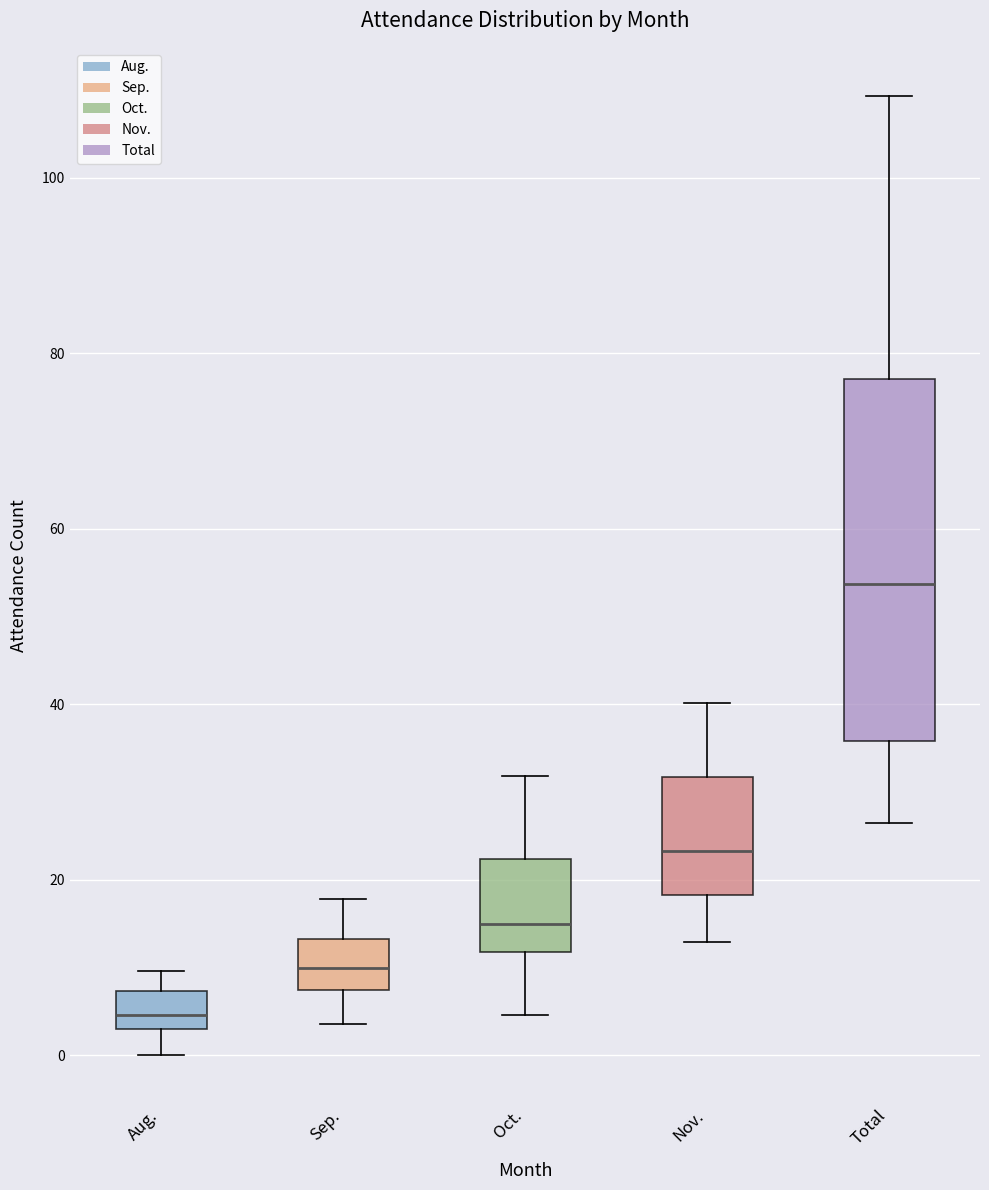

Reading left to right, read every box against the y-axis: the position of its median line, the range the box covers, and the ends of its whiskers. The values are not printed on the chart, so give them approximately, as read against the axis.

Aug.: median 4, box 2 to 8, whiskers 0 to 10
Sep.: median 10, box 8 to 14, whiskers 4 to 18
Oct.: median 16, box 12 to 22, whiskers 4 to 32
Nov.: median 24, box 18 to 32, whiskers 12 to 40
Total: median 54, box 36 to 78, whiskers 26 to 110